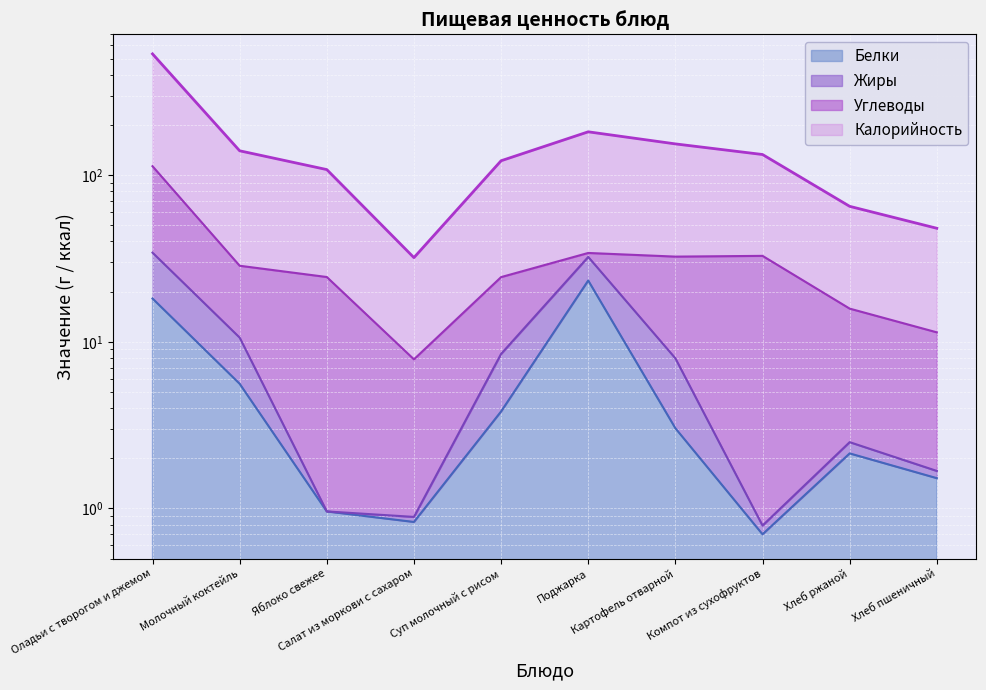

What is the label of the 4th point from the left?

Салат из моркови с сахаром